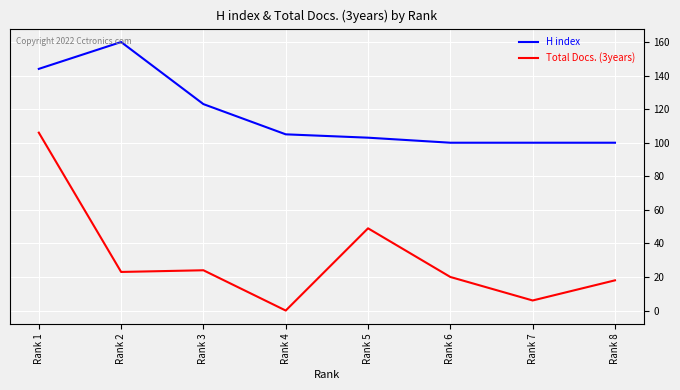

List the series in order of their overall mean, highest first.

H index, Total Docs. (3years)